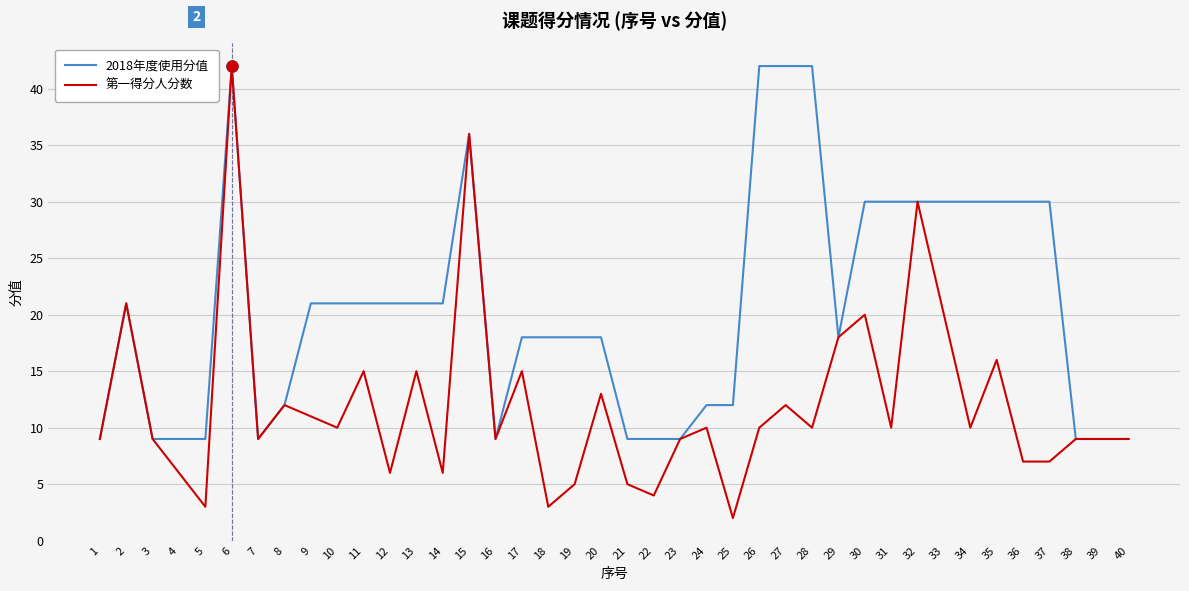

Between 17 and 38, which series saw the biggest shift?

2018年度使用分值